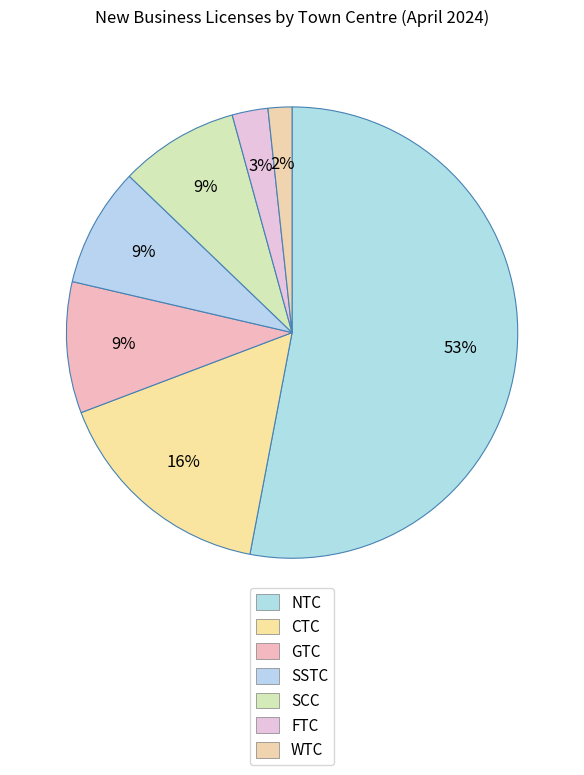

Count the number of slices in the pie.

7